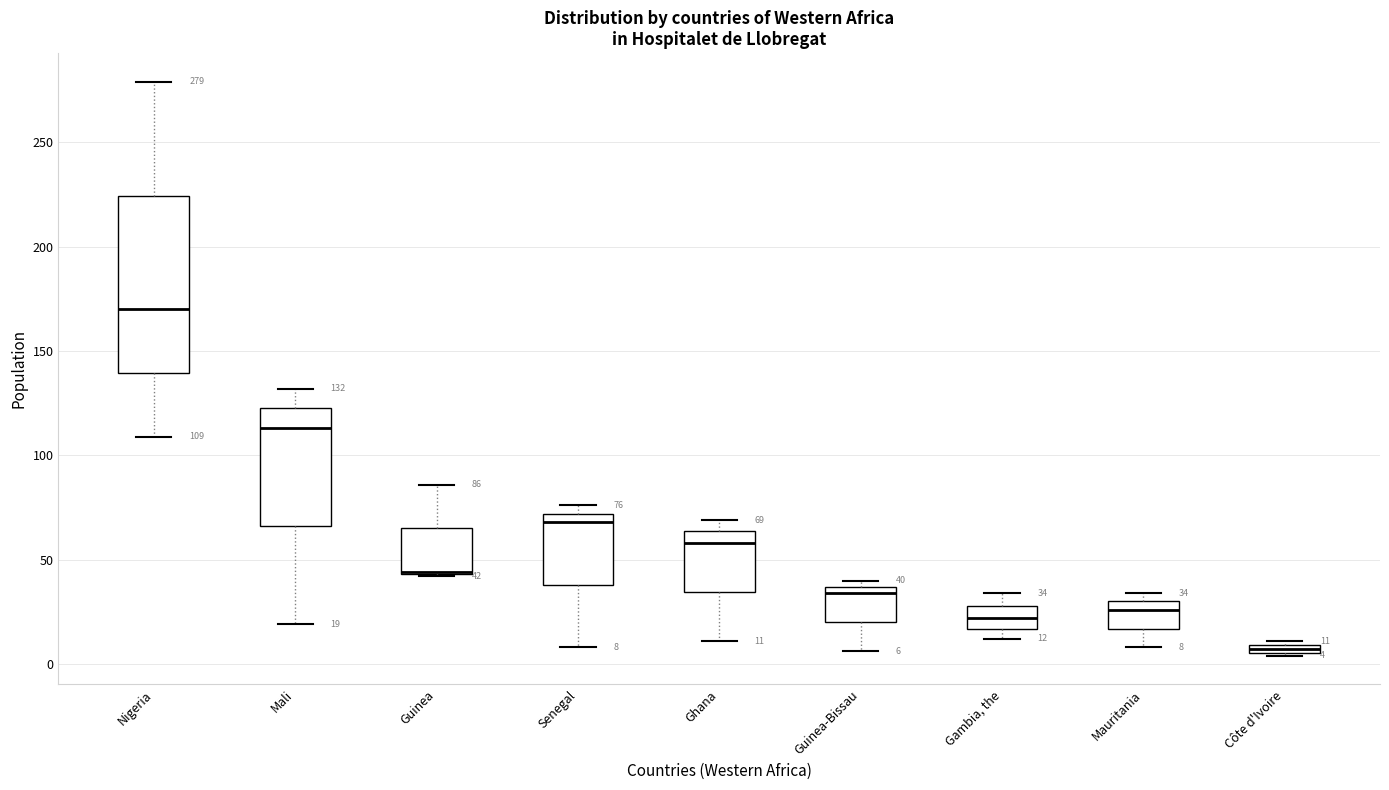

Comparing the boxes themselves (not the whiskers), which one is the tallest?

Nigeria